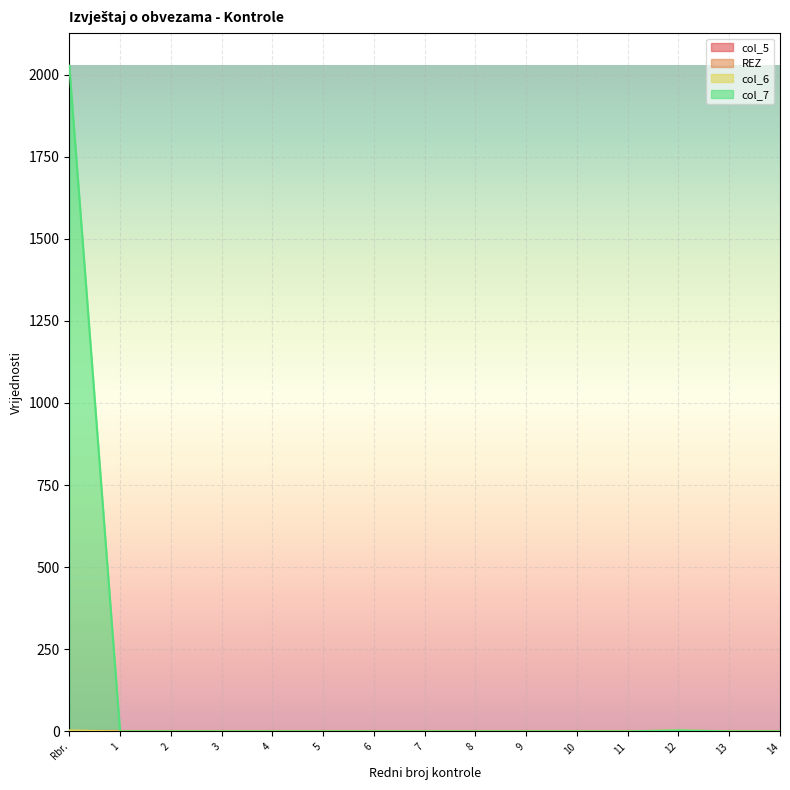

Which category has the lowest value in the col_7 series?

1